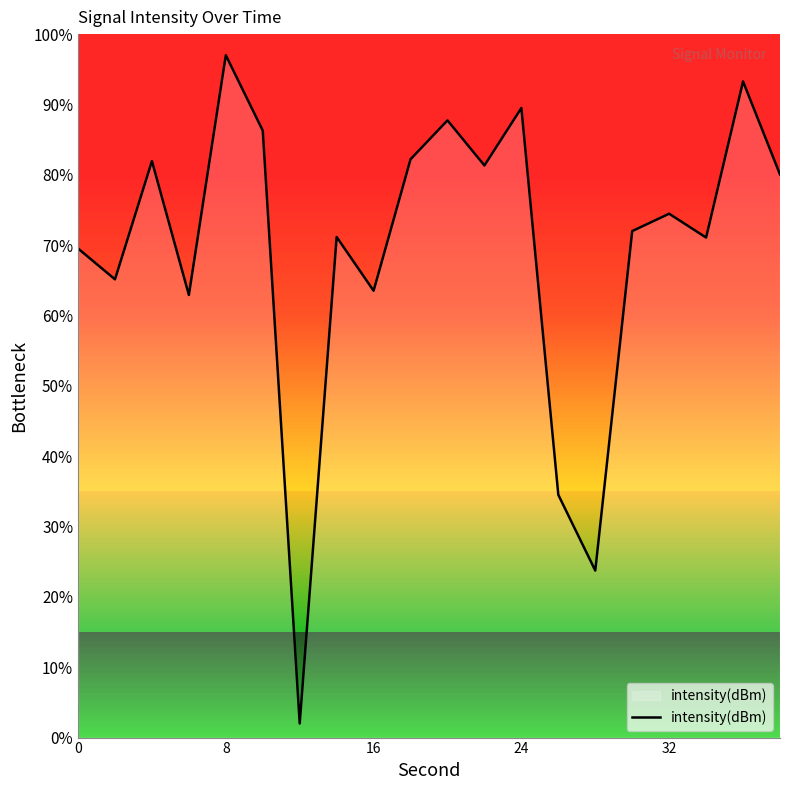

What is the greatest value displayed?

97.0